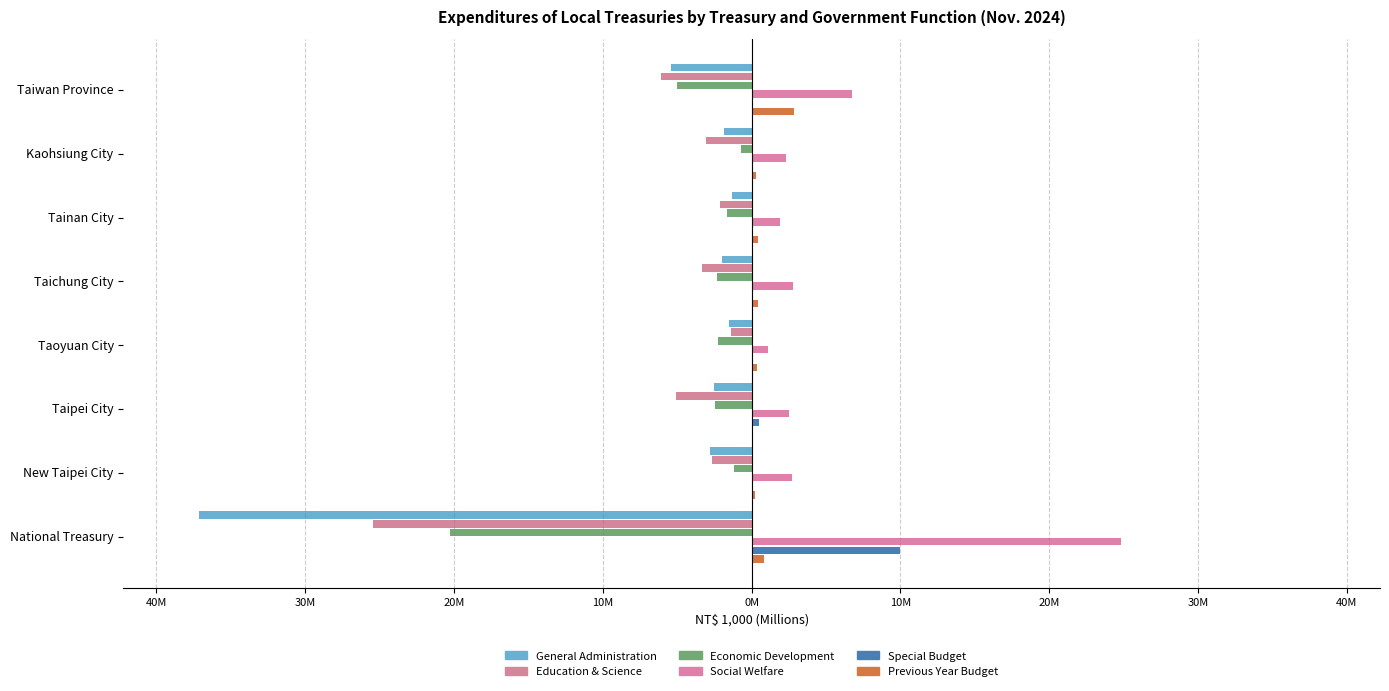

List the series in order of their peak value, highest first.

Social Welfare, Special Budget, Previous Year Budget, Economic Development, General Administration, Education & Science